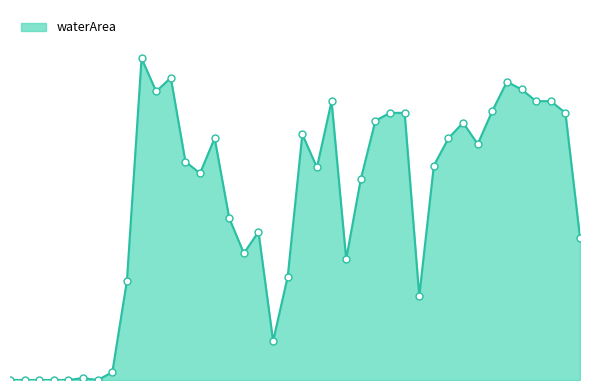

Does the chart have visible grid lines?

No